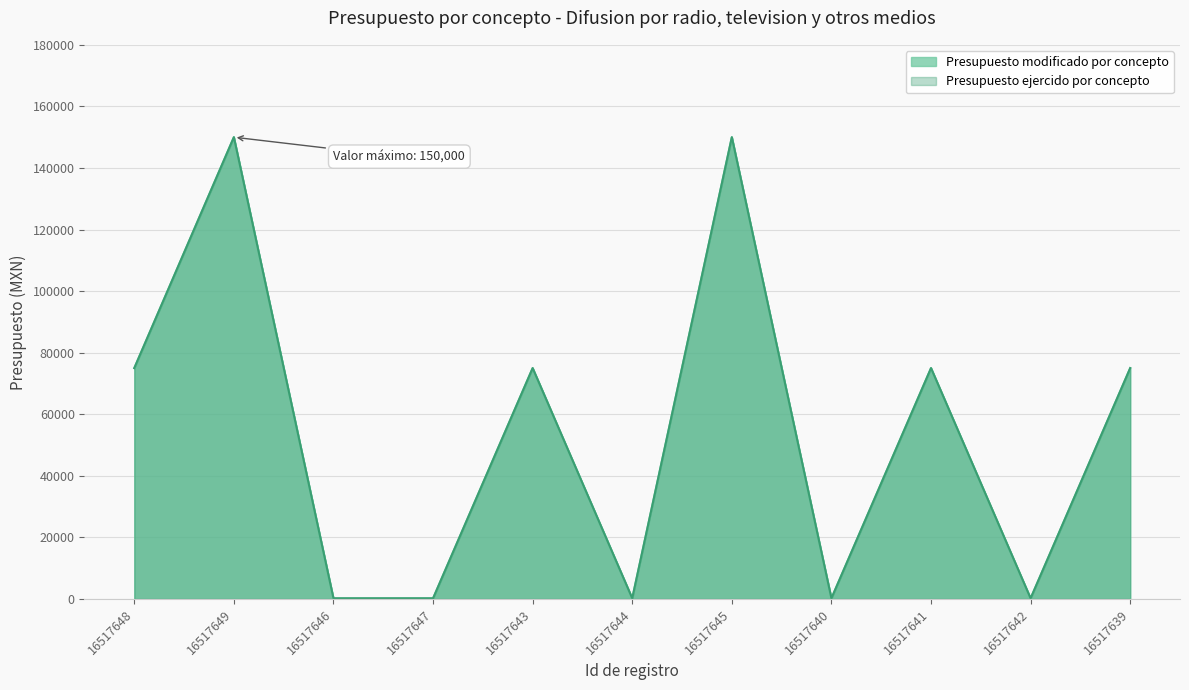

Does the chart display data point markers on the line(s)?

No